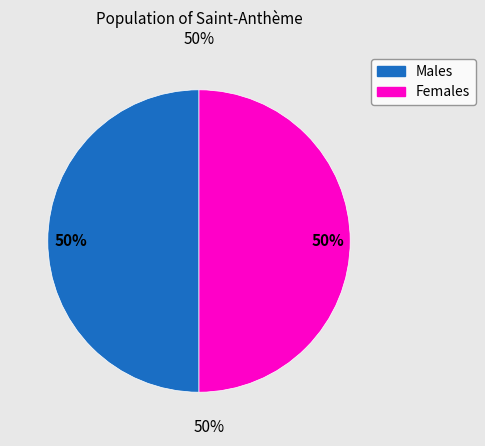

To the nearest percent, what is the average slice percentage?

50%